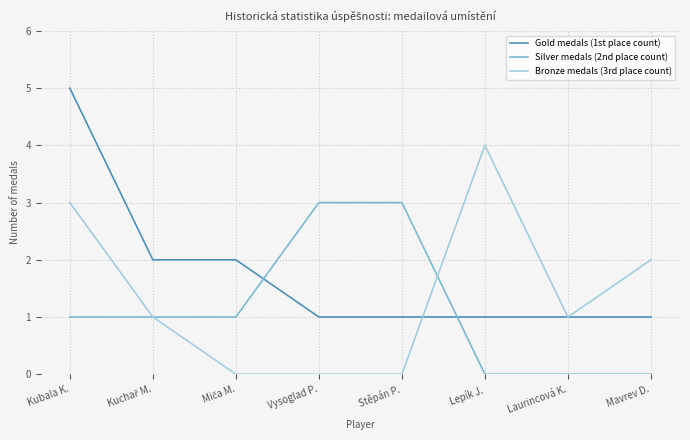

True or false: Silver medals (2nd place count) and Gold medals (1st place count) cross at least once.

True